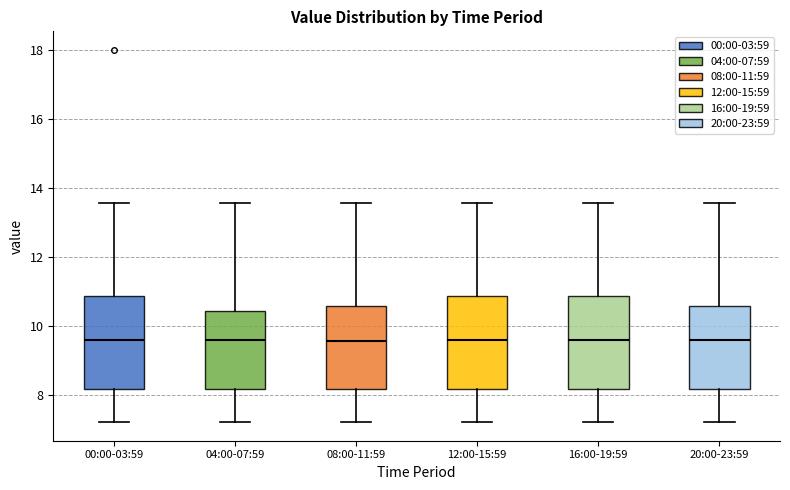

Where does the upper whisker of the box for 20:00-23:59 end on the y-axis? The values are not printed on the chart, so give them approximately, as read against the axis.

13.6